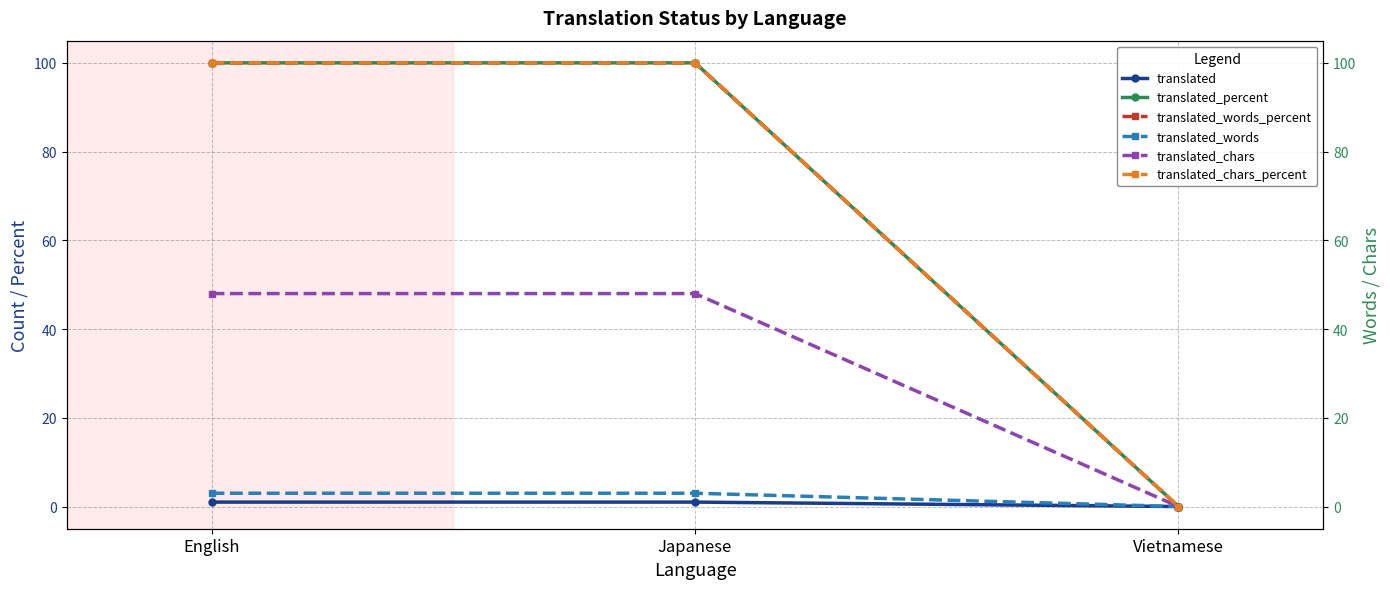

Is the value of translated_words_percent at Vietnamese greater than the value of translated at Vietnamese?

No